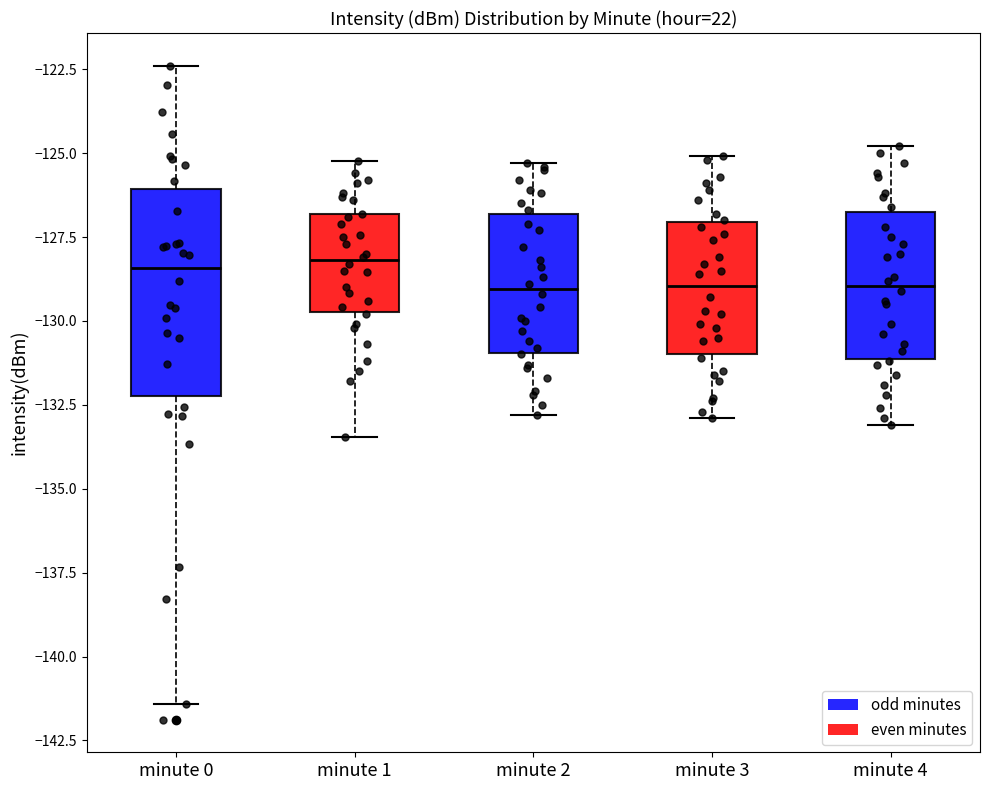

Reading left to right, read every box against the y-axis: the position of its median line, the range the box covers, and the ends of its whiskers. The values are not printed on the chart, so give them approximately, as read against the axis.

minute 0: median -128.5, box -132.0 to -126.0, whiskers -141.5 to -122.5
minute 1: median -128.0, box -129.5 to -127.0, whiskers -133.5 to -125.0
minute 2: median -129.0, box -131.0 to -127.0, whiskers -133.0 to -125.5
minute 3: median -129.0, box -131.0 to -127.0, whiskers -133.0 to -125.0
minute 4: median -129.0, box -131.0 to -126.5, whiskers -133.0 to -125.0